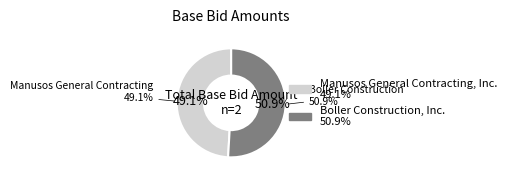

Is it true that Manusos General Contracting, Inc. is 49% of the pie?

True